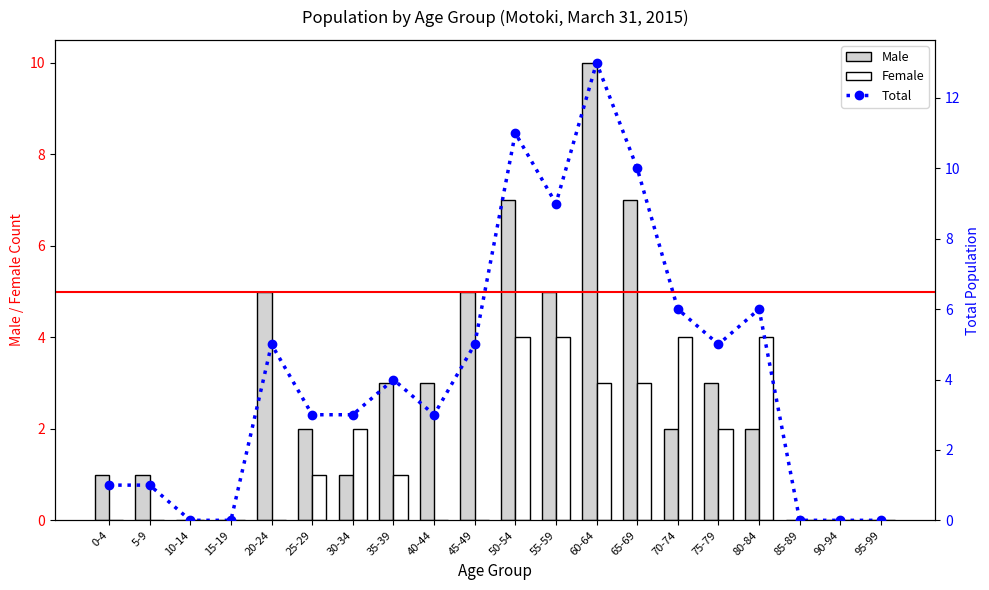

How many data points does each series have?

20